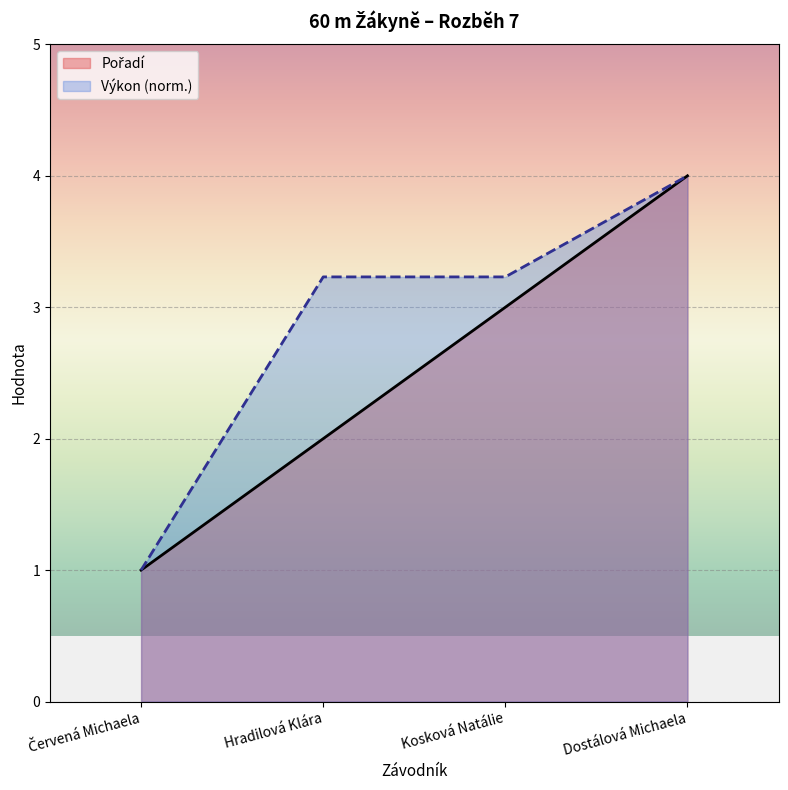

Reading left to right, transcribe all the data shown in this chart.

Pořadí: 1.0	2.0	3.0	4.0
Výkon (norm.): 1.0	3.2	3.2	4.0